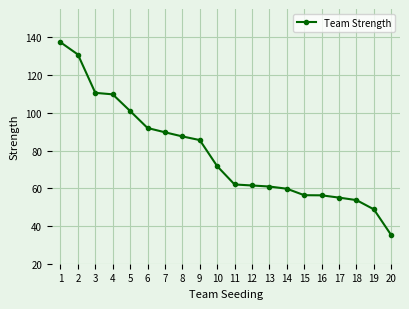

What is the sum of all values?

1565.2